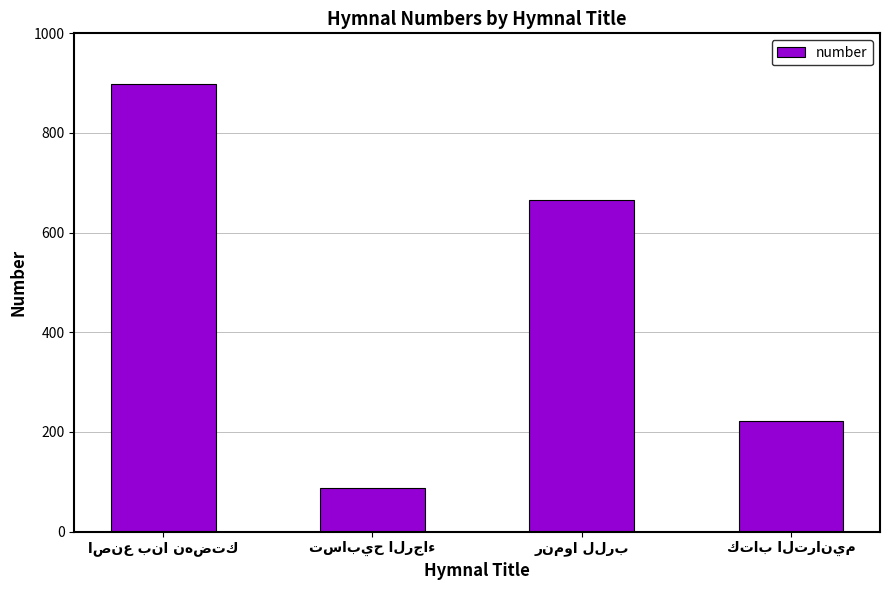

What is the sum of all values?

1875